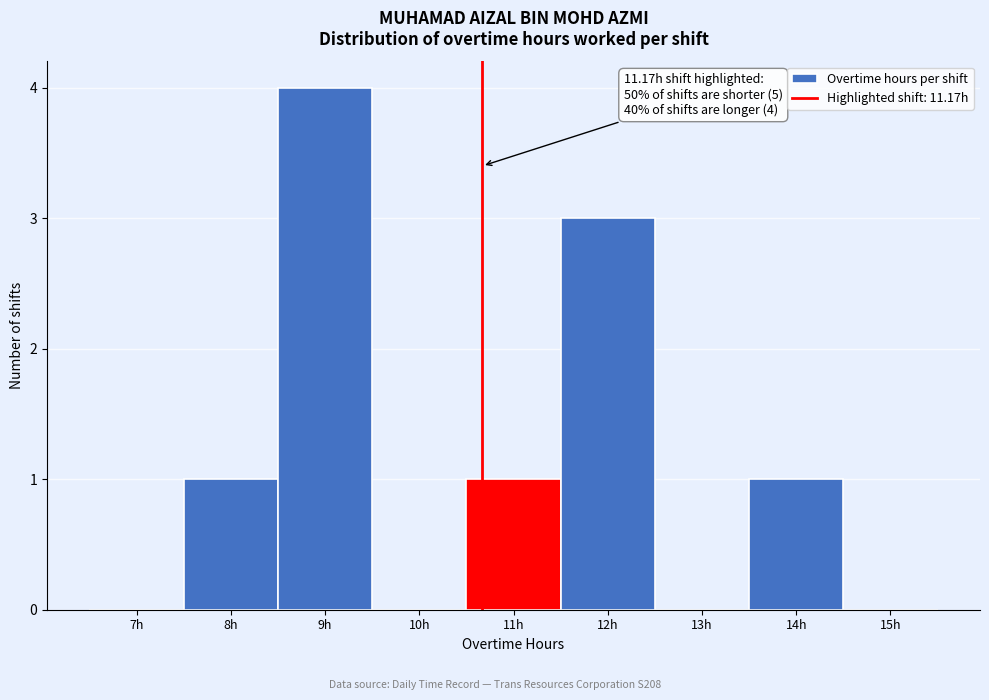

Reading right to left, what are all the values shown in this chart?

15h=0	14h=1	13h=0	12h=3	11h=1	10h=0	9h=4	8h=1	7h=0